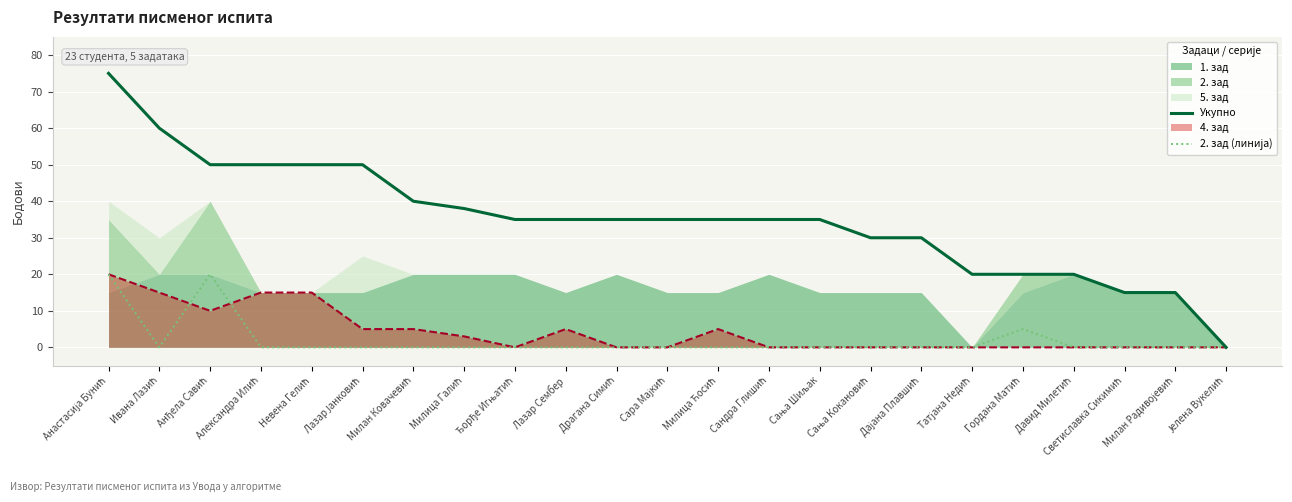

Reading left to right, extract all data points from this chart.

Укупно: Анастасија Бунић=75	Ивана Лазић=60	Анђела Савић=50	Александра Илић=50	Невена Гелић=50	Лазар Јанковић=50	Милан Ковачевић=40	Милица Галић=38	Ђорђе Игњатић=35	Лазар Сембер=35	Драгана Симић=35	Сара Мајкић=35	Милица Ћосић=35	Сандра Глишић=35	Сања Шиљак=35	Сања Кокановић=30	Дајана Плавшић=30	Татјана Недић=20	Гордана Матић=20	Давид Милетић=20	Светиславка Сикимић=15	Милан Радивојевић=15	Јелена Вукелић=0
2. зад (линија): Анастасија Бунић=20	Ивана Лазић=0	Анђела Савић=20	Александра Илић=0	Невена Гелић=0	Лазар Јанковић=0	Милан Ковачевић=0	Милица Галић=0	Ђорђе Игњатић=0	Лазар Сембер=0	Драгана Симић=0	Сара Мајкић=0	Милица Ћосић=0	Сандра Глишић=0	Сања Шиљак=0	Сања Кокановић=0	Дајана Плавшић=0	Татјана Недић=0	Гордана Матић=5	Давид Милетић=0	Светиславка Сикимић=0	Милан Радивојевић=0	Јелена Вукелић=0